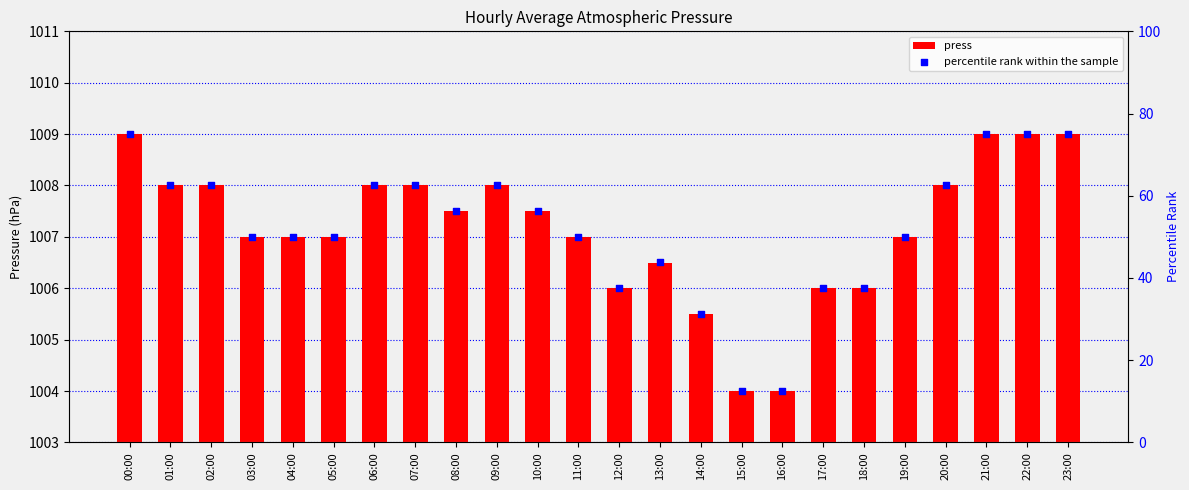

Which series has the widest spread of Y values?

percentile rank within the sample